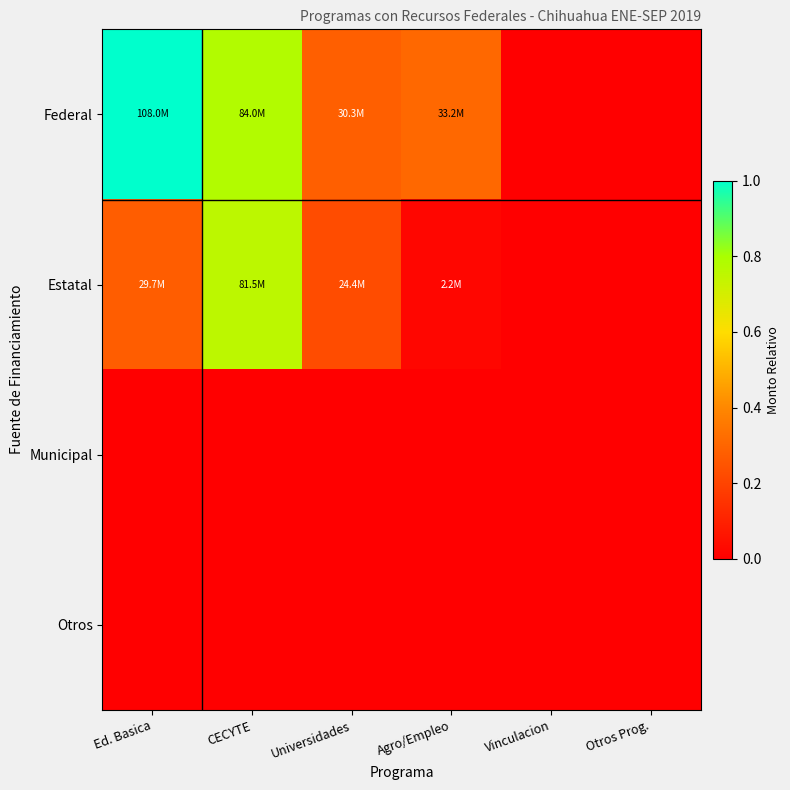

How many series are shown in this chart?

4